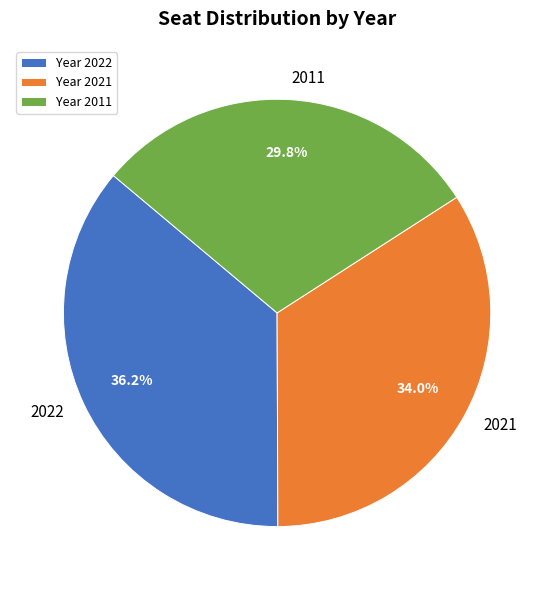

Approximately how many times larger is the value at 2022 compared to 2021?

1.1